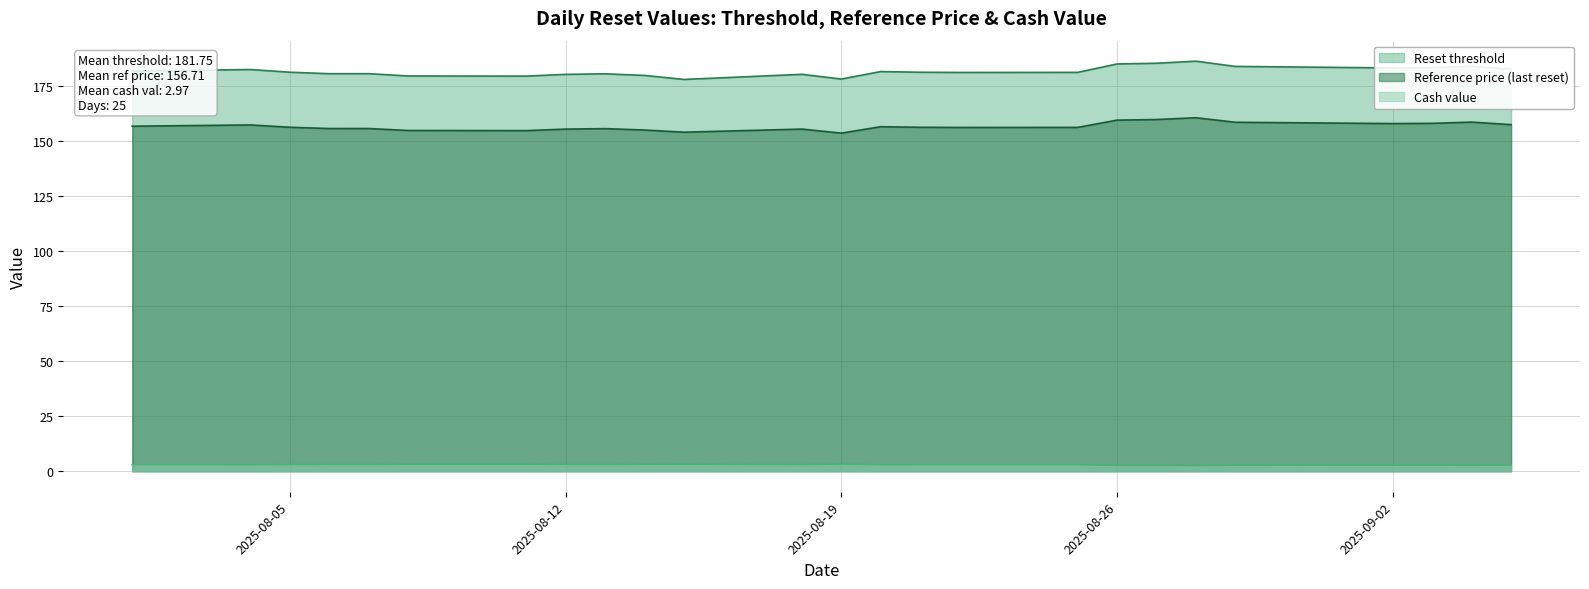

Does the chart display data point markers on the line(s)?

No